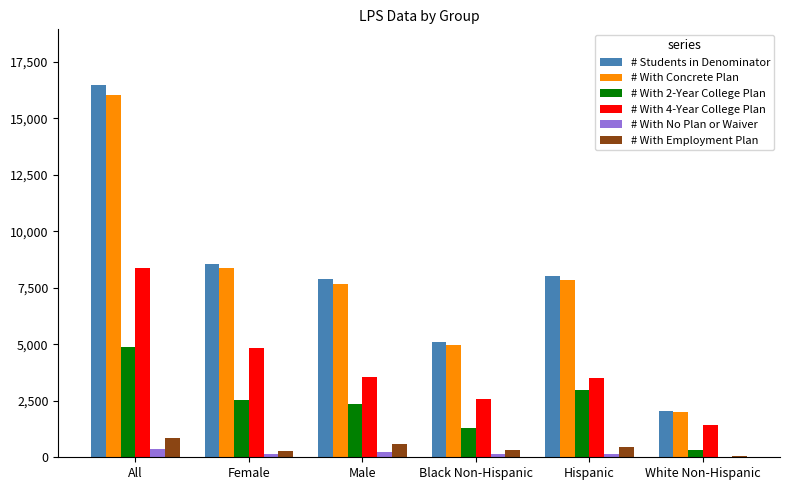

At which label does # With 4-Year College Plan reach its peak?

All